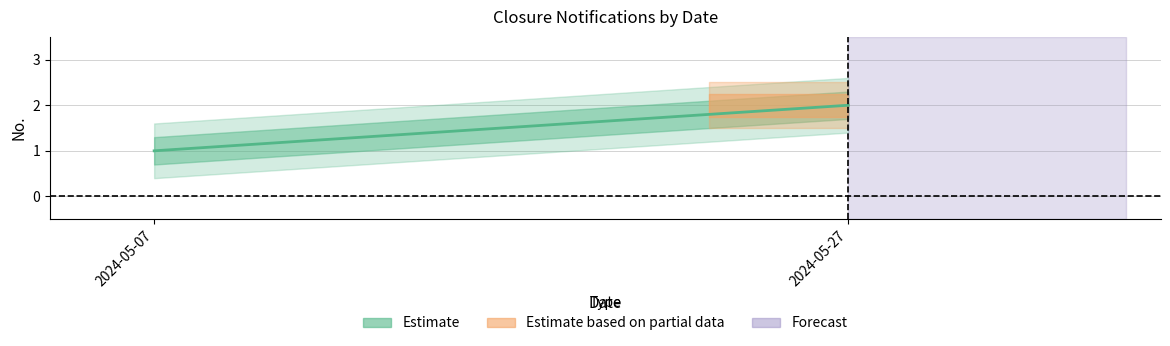

What is the value of the 2nd point from the left?

2